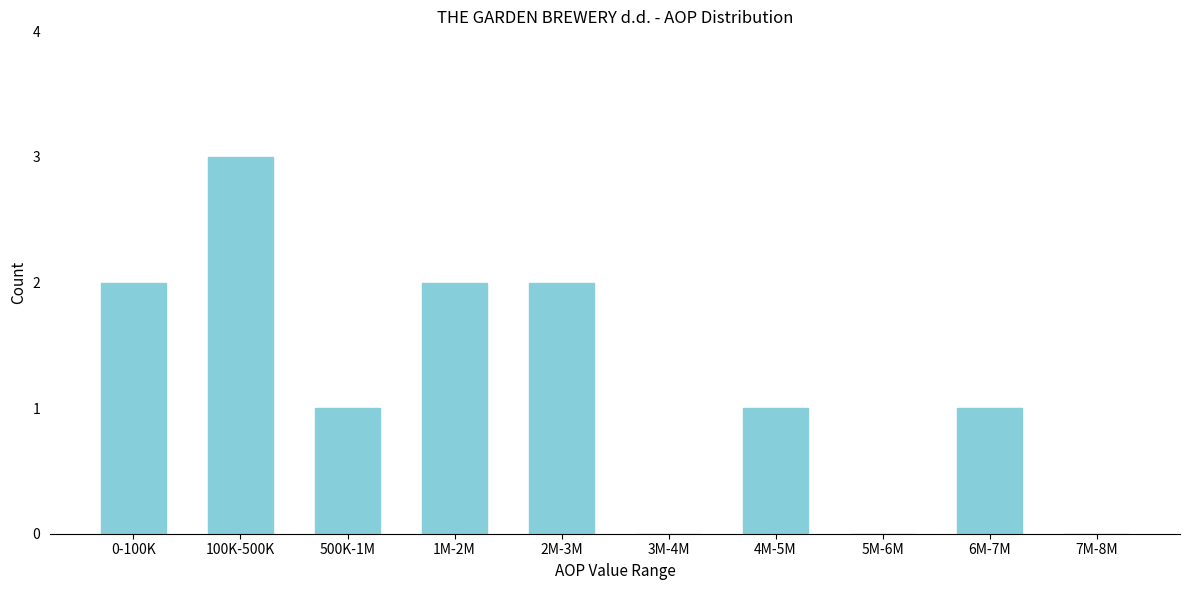

Reading left to right, transcribe all the data shown in this chart.

0-100K=2	100K-500K=3	500K-1M=1	1M-2M=2	2M-3M=2	3M-4M=0	4M-5M=1	5M-6M=0	6M-7M=1	7M-8M=0